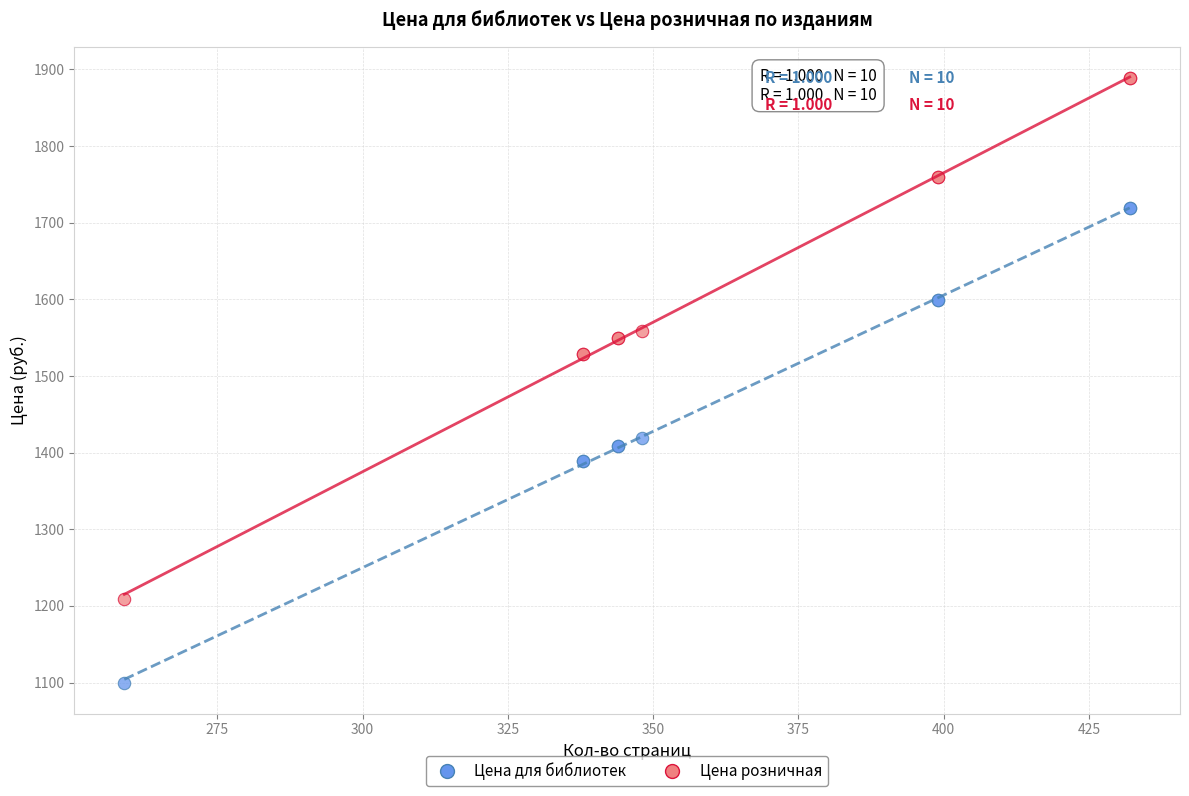

What are all the series names shown in the legend?

Цена для библиотек, Цена розничная